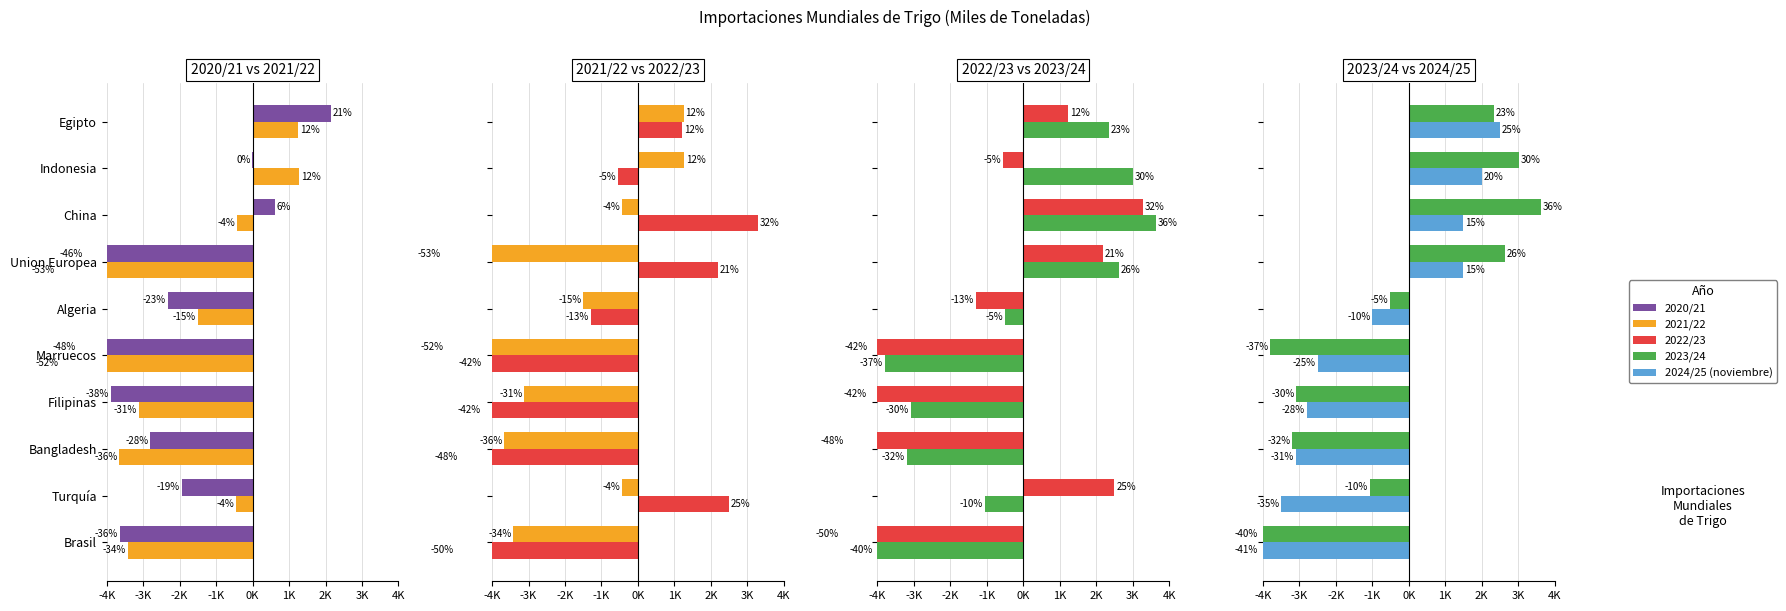

What is the maximum value shown in the chart?

3635